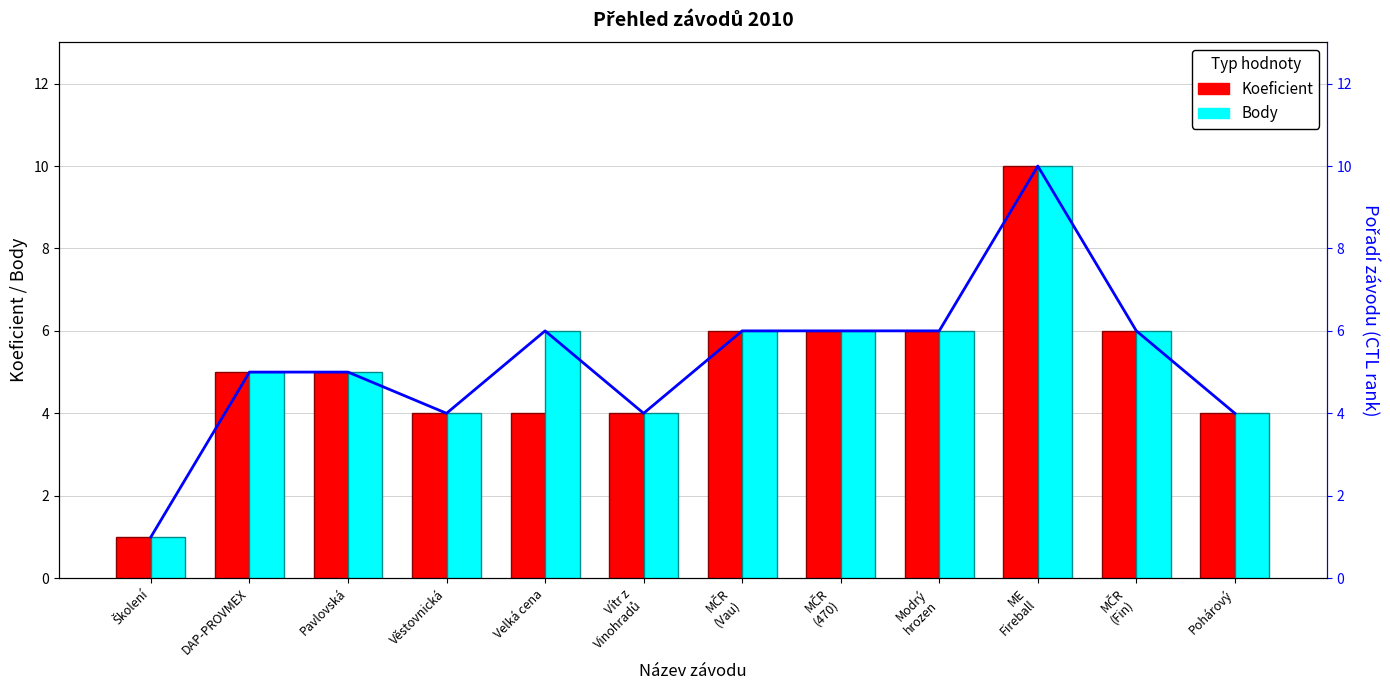

What is the approximate value of Body at Velká cena?

6